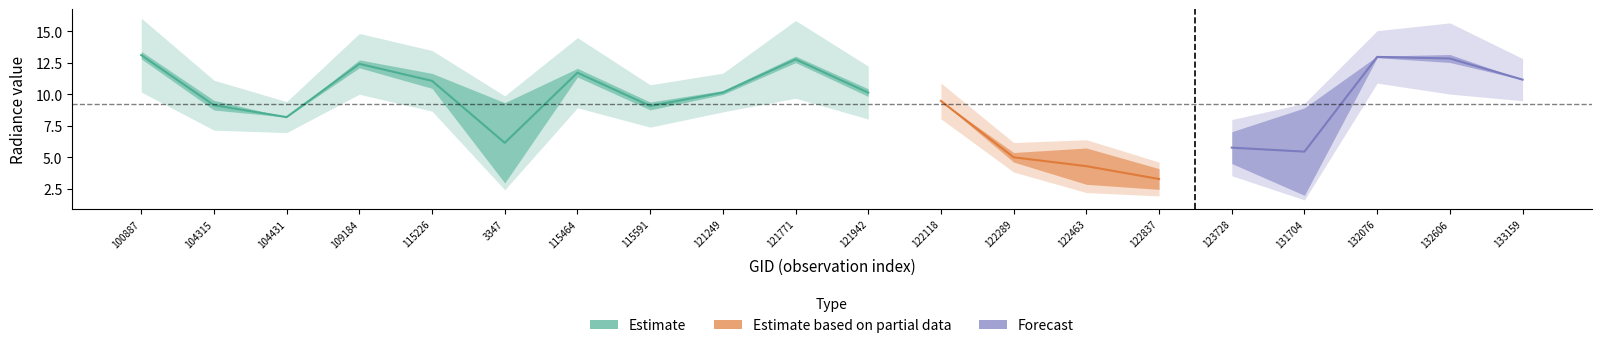

Is the value of rade9_mult_nadir_norm at 115464 greater than the value of dnbrad at 122463?

Yes